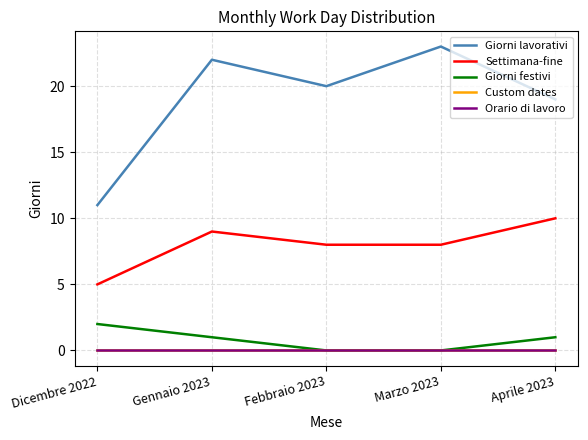

List the series in order of their peak value, lowest first.

Custom dates, Orario di lavoro, Giorni festivi, Settimana-fine, Giorni lavorativi